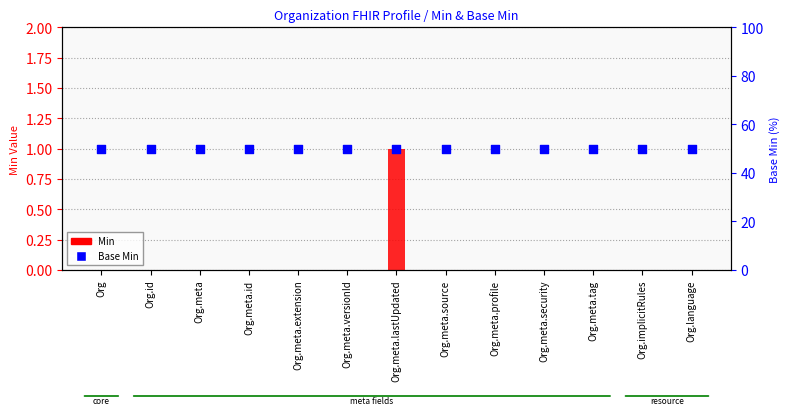

What are all the series names shown in the legend?

Min, Base Min